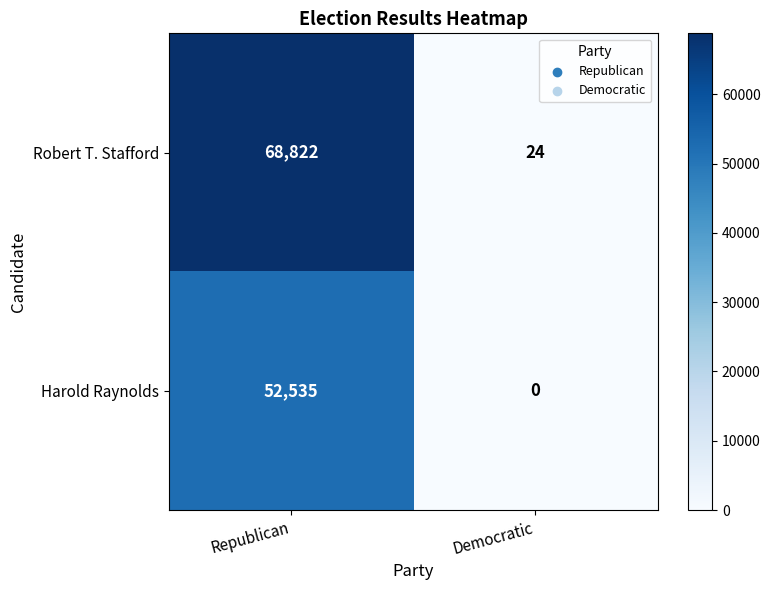

Rank the series at Republican from lowest to highest value.

Harold Raynolds, Robert T. Stafford